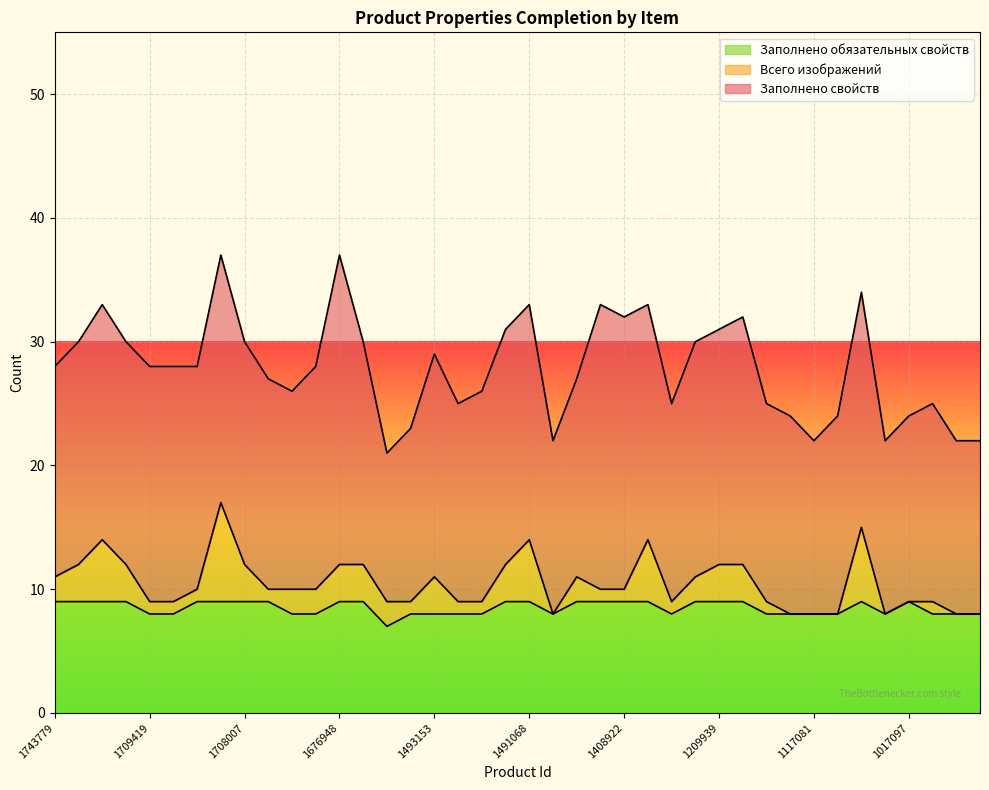

How many Заполнено обязательных свойств values are between 8 and 9?

39